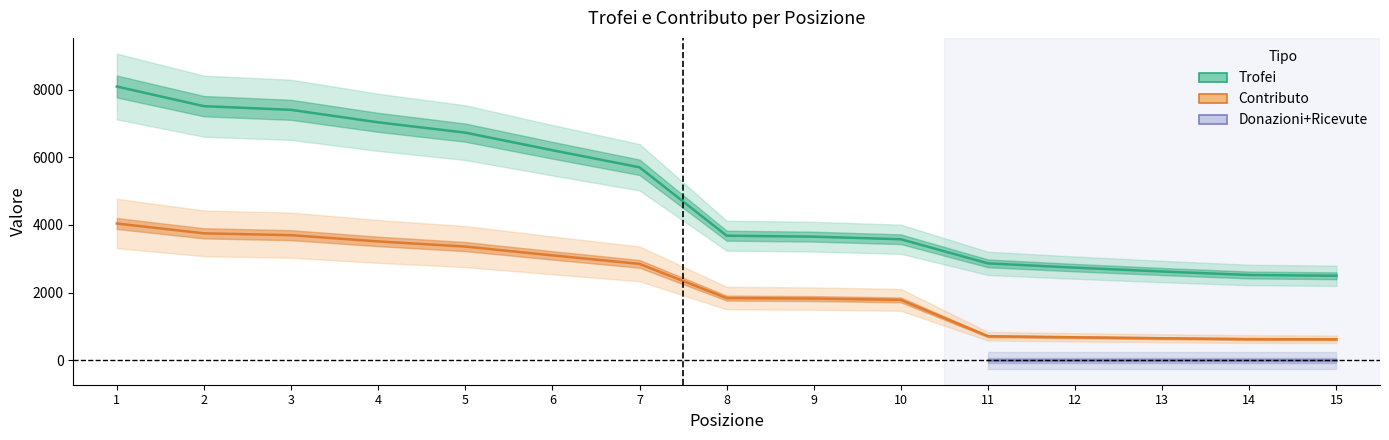

Reading right to left, list all the values displayed in this chart.

Trofei: 15=2501	14=2524	13=2627	12=2741	11=2867	10=3579	9=3656	8=3684	7=5704	6=6207	5=6727	4=7031	3=7400	2=7508	1=8088
Contributo: 15=625	14=631	13=656	12=685	11=716	10=1789	9=1828	8=1842	7=2852	6=3103	5=3363	4=3515	3=3700	2=3754	1=4044